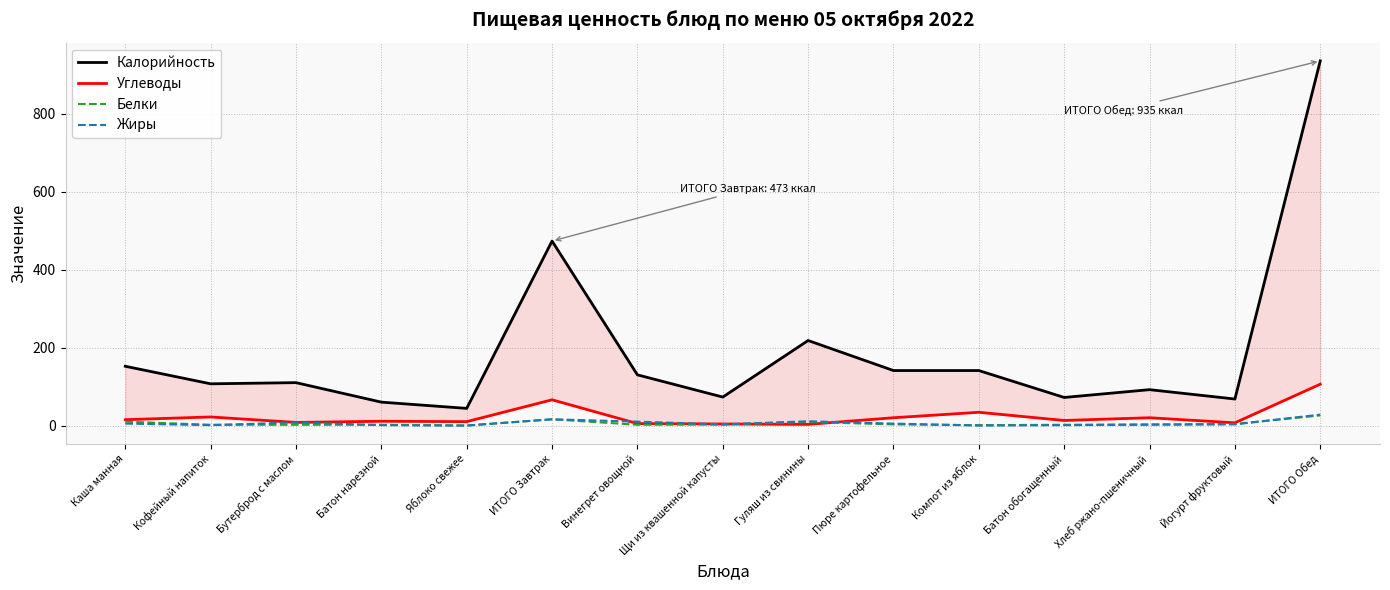

How many interior local valleys does the Белки series have?

3